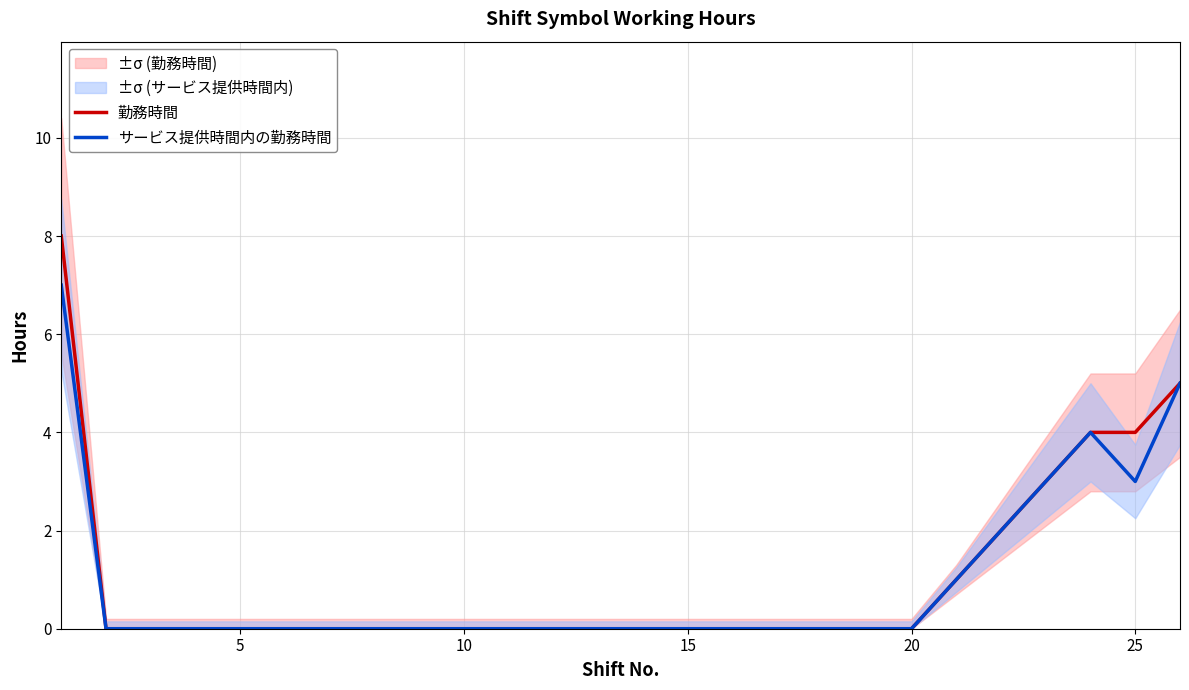

Is it true that サービス提供時間内の勤務時間 equals 1 at 25?

False